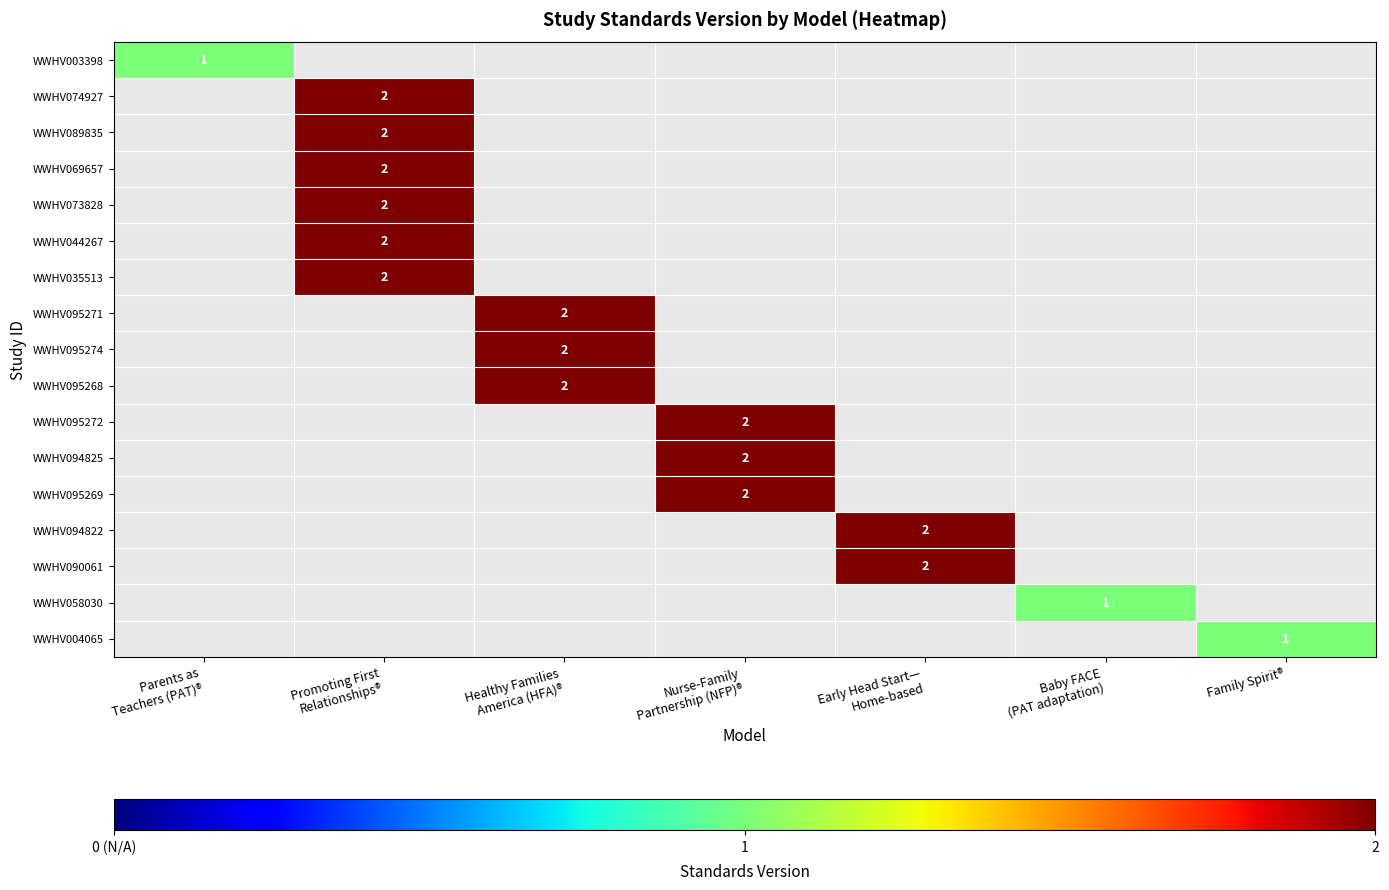

List the series in order of their overall mean, lowest first.

WWHV003398, WWHV074927, WWHV089835, WWHV069657, WWHV073828, WWHV044267, WWHV035513, WWHV095271, WWHV095274, WWHV095268, WWHV095272, WWHV094825, WWHV095269, WWHV094822, WWHV090061, WWHV058030, WWHV004065